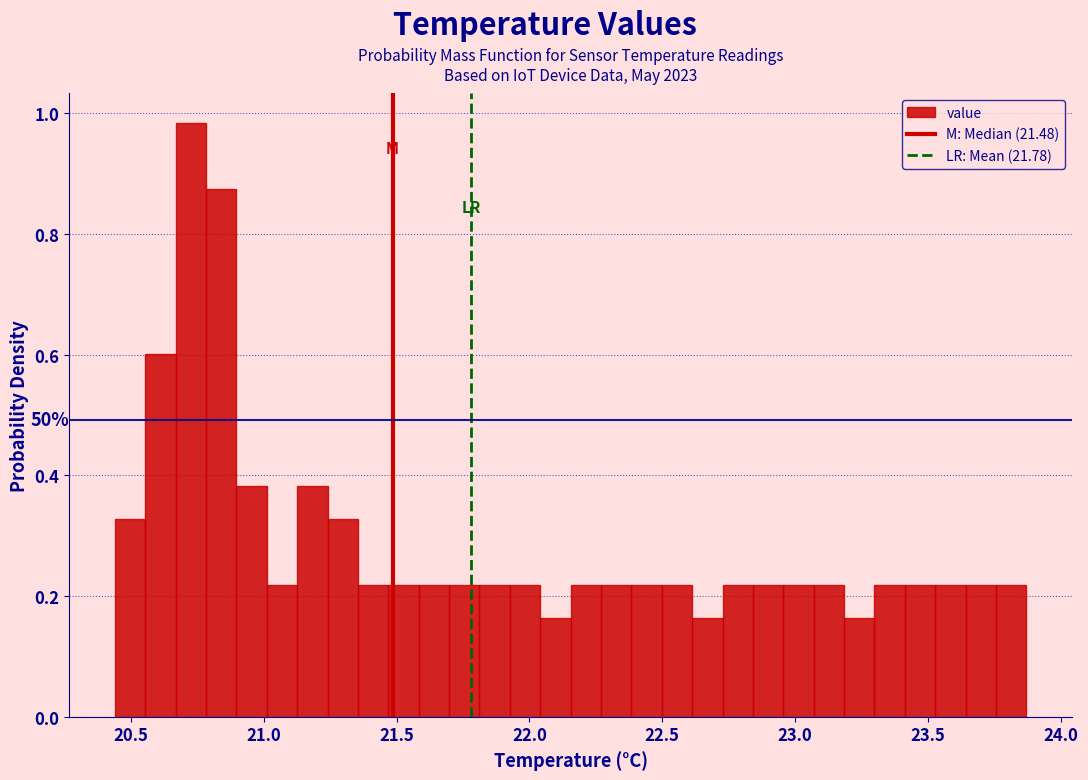

Read against the x-axis, roughly where is the centre of the tallest bar?

20.75